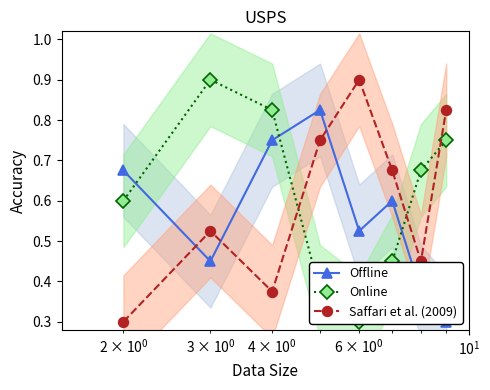

Does the chart display data point markers on the line(s)?

Yes